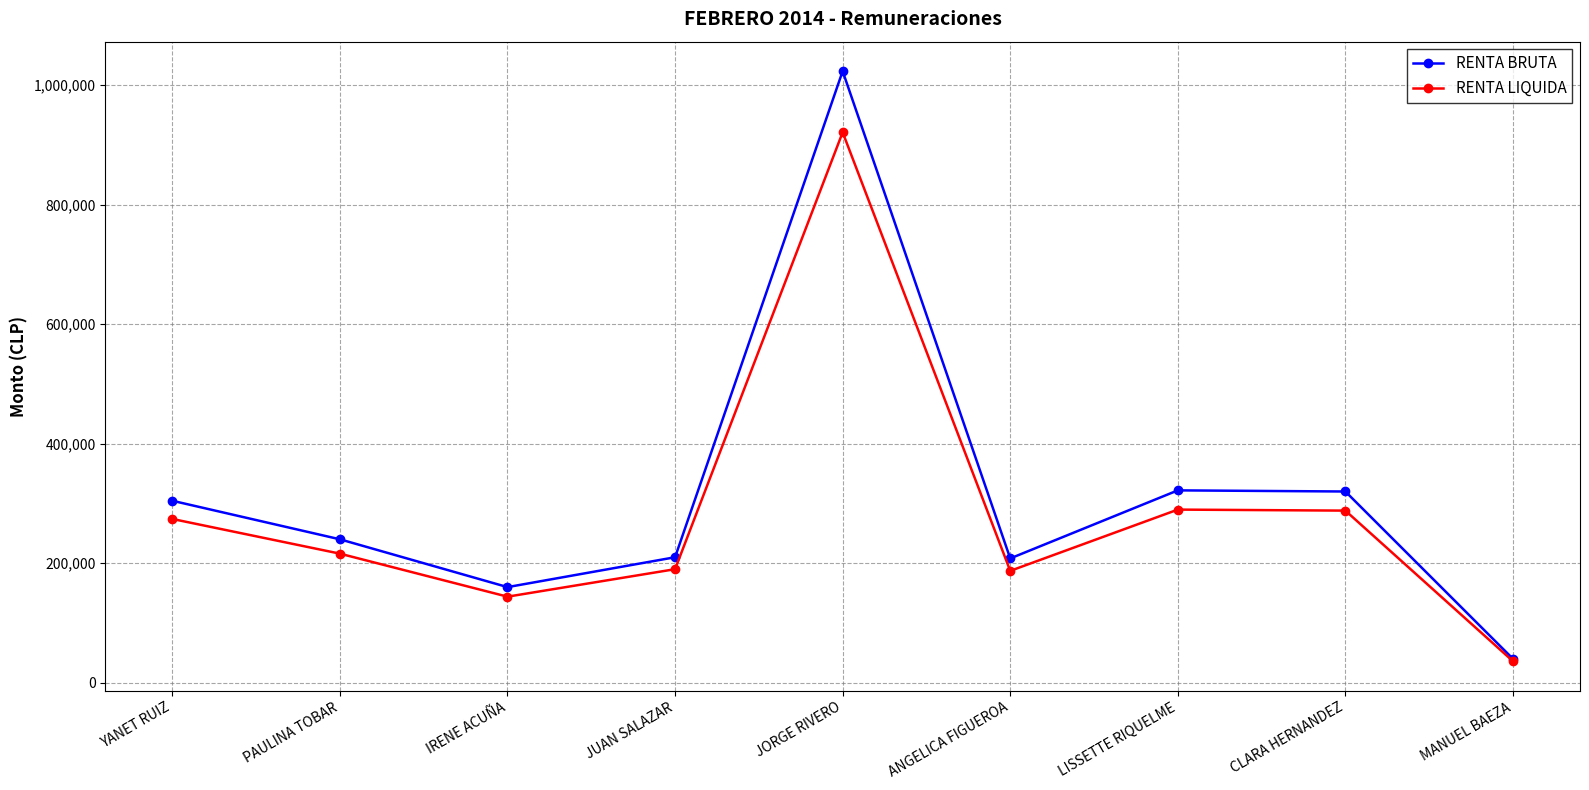

Which category has the highest value in the RENTA LIQUIDA series?

JORGE RIVERO